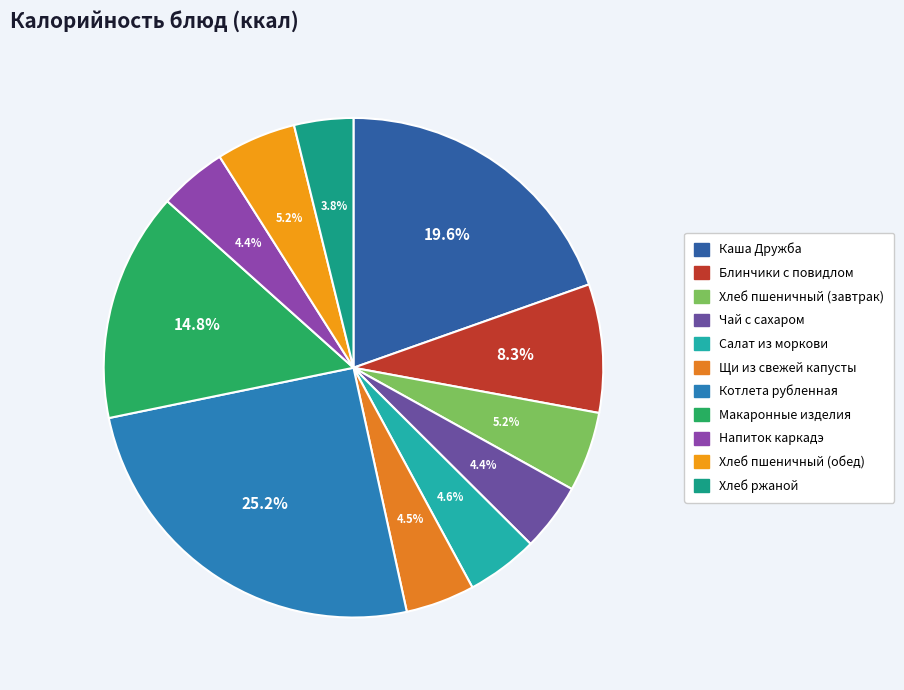

Is it true that Хлеб пшеничный (завтрак) is 5% of the pie?

True